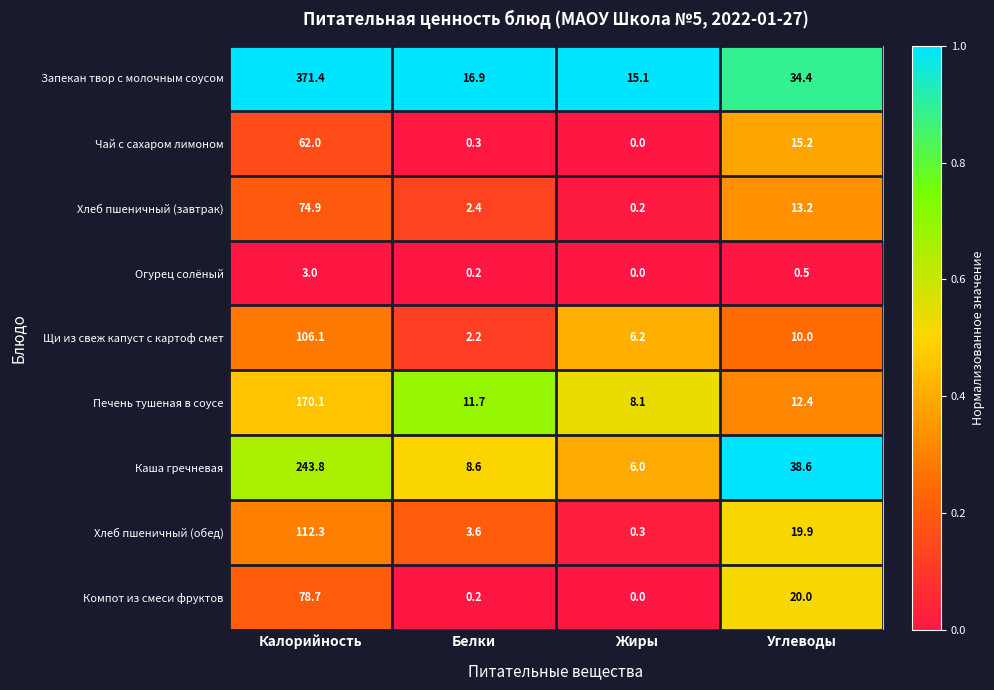

At which category does the chart reach its peak across all series?

Калорийность